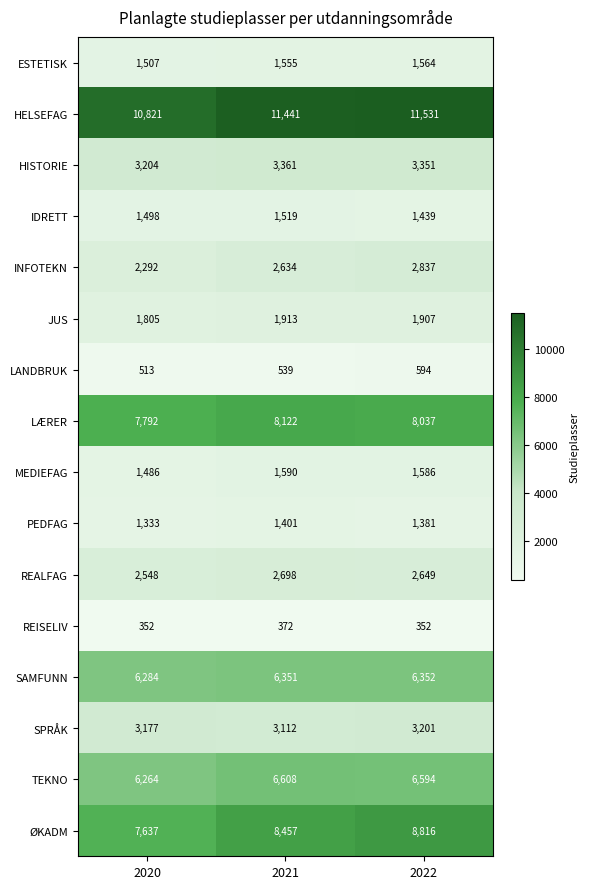

How many categories are shown in the chart?

3